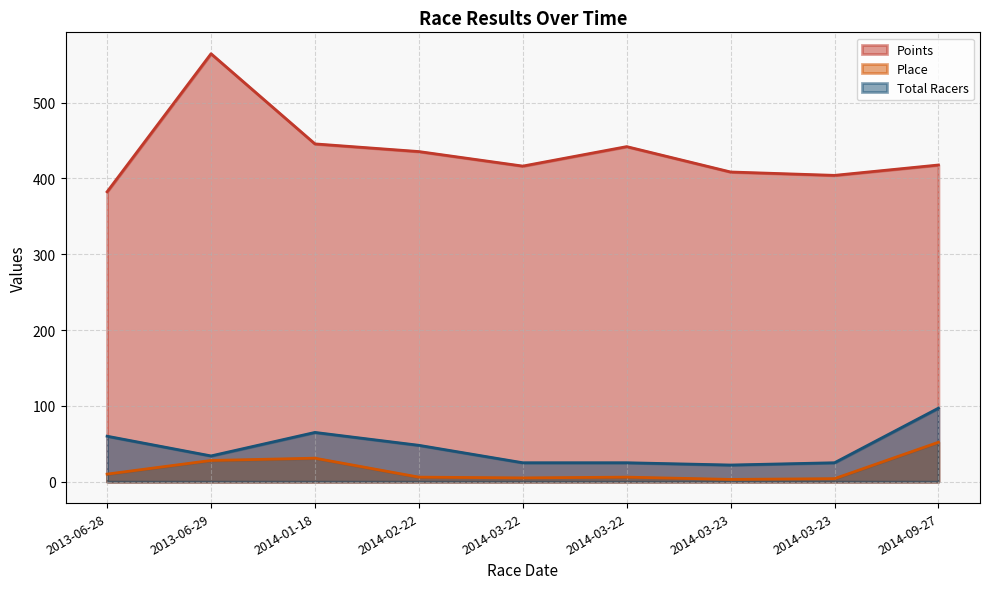

Does the chart display data point markers on the line(s)?

No